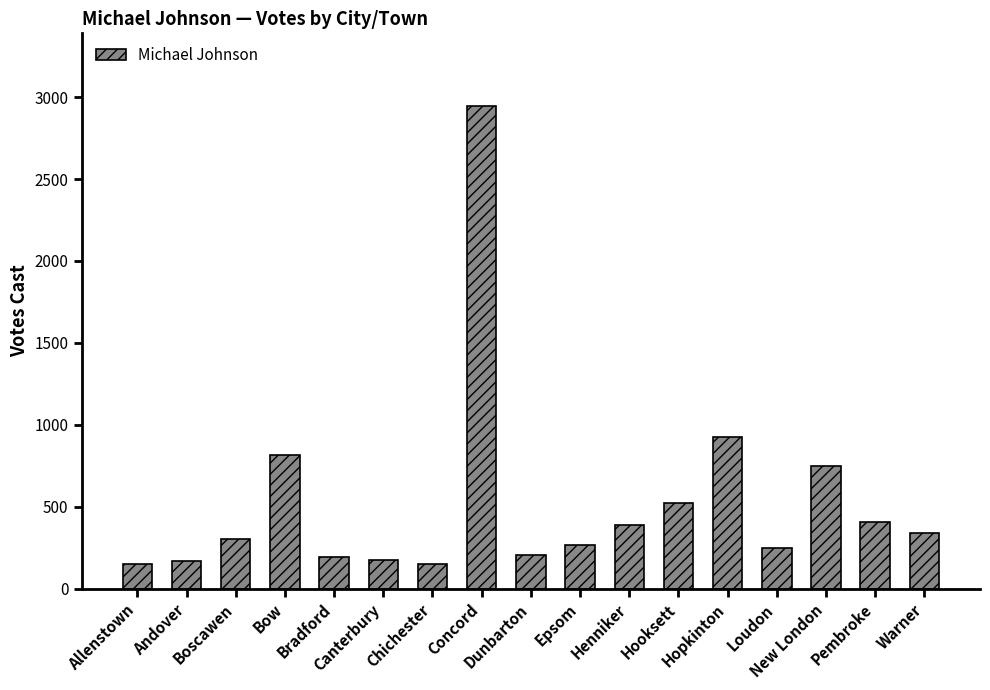

At which label is the value closest to 1548?

Hopkinton